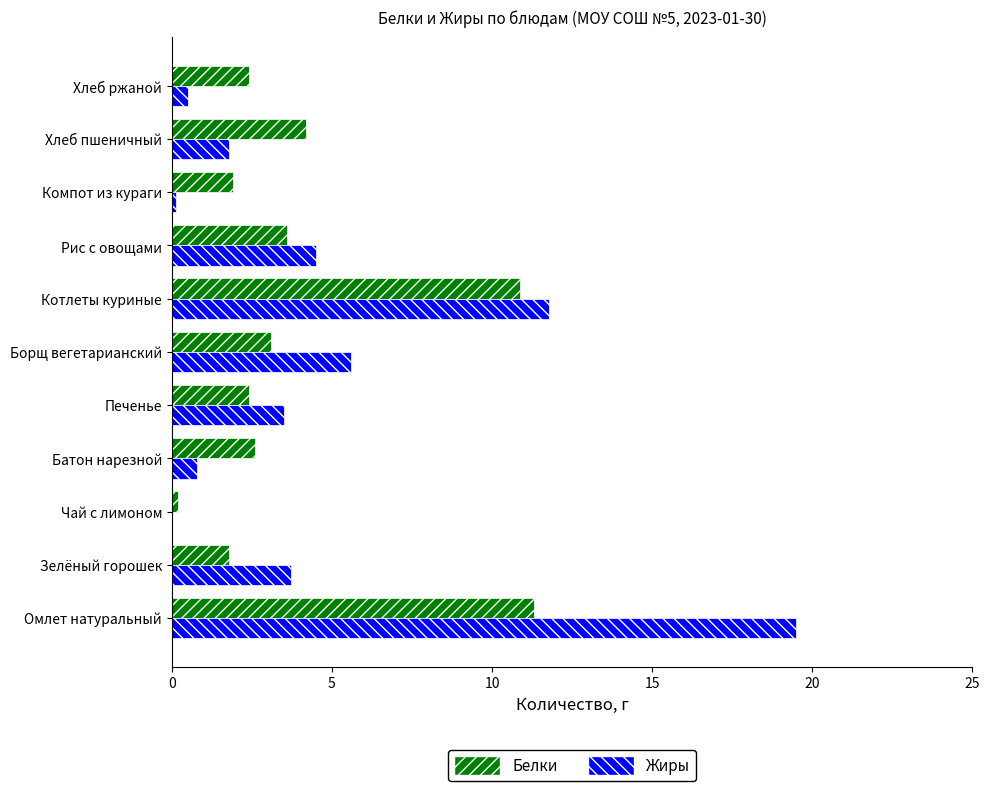

Between Котлеты куриные and Хлеб пшеничный, which series saw the biggest shift?

Жиры